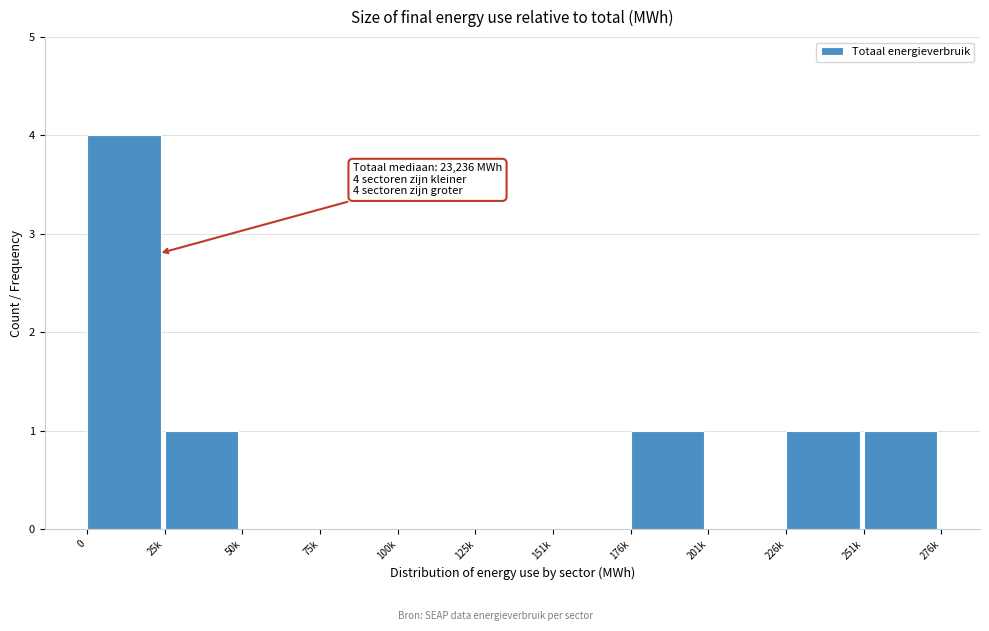

Reading left to right, list all the values displayed in this chart.

0=4	25k=1	50k=0	75k=0	100k=0	125k=0	151k=0	176k=1	201k=0	226k=1	251k=1